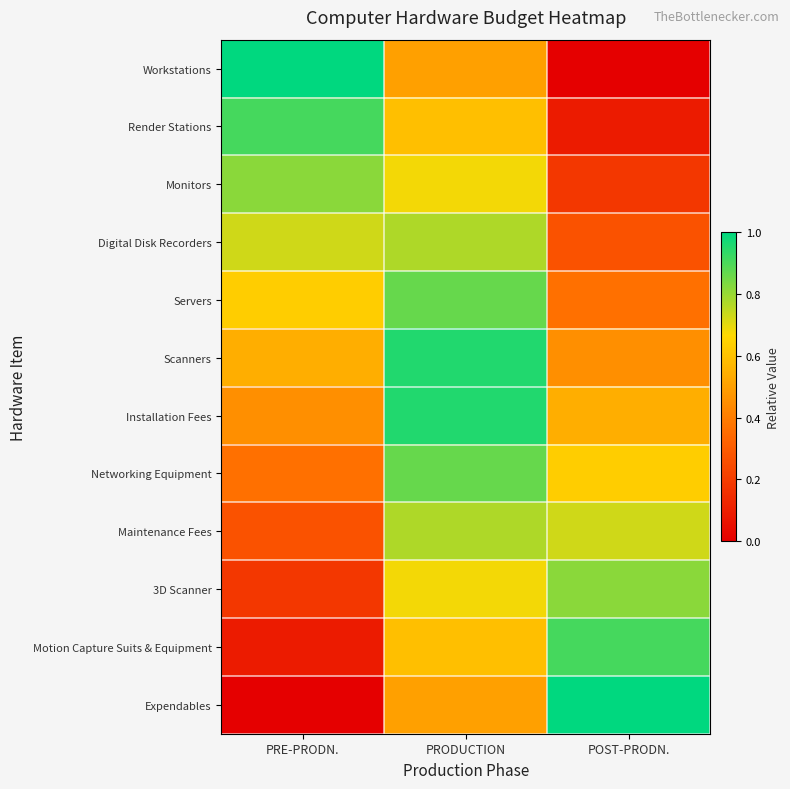

How many distinct data groups are displayed?

12